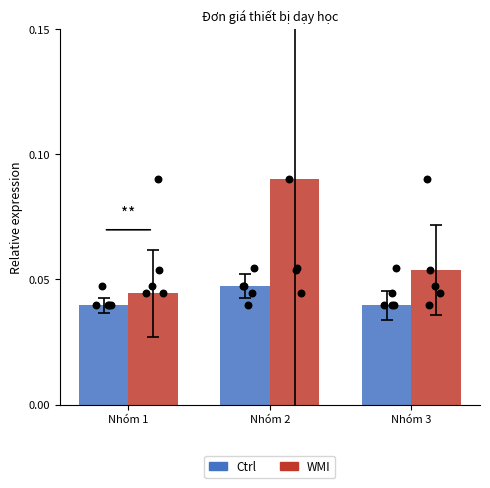

Which series has the widest spread of Y values?

WMI